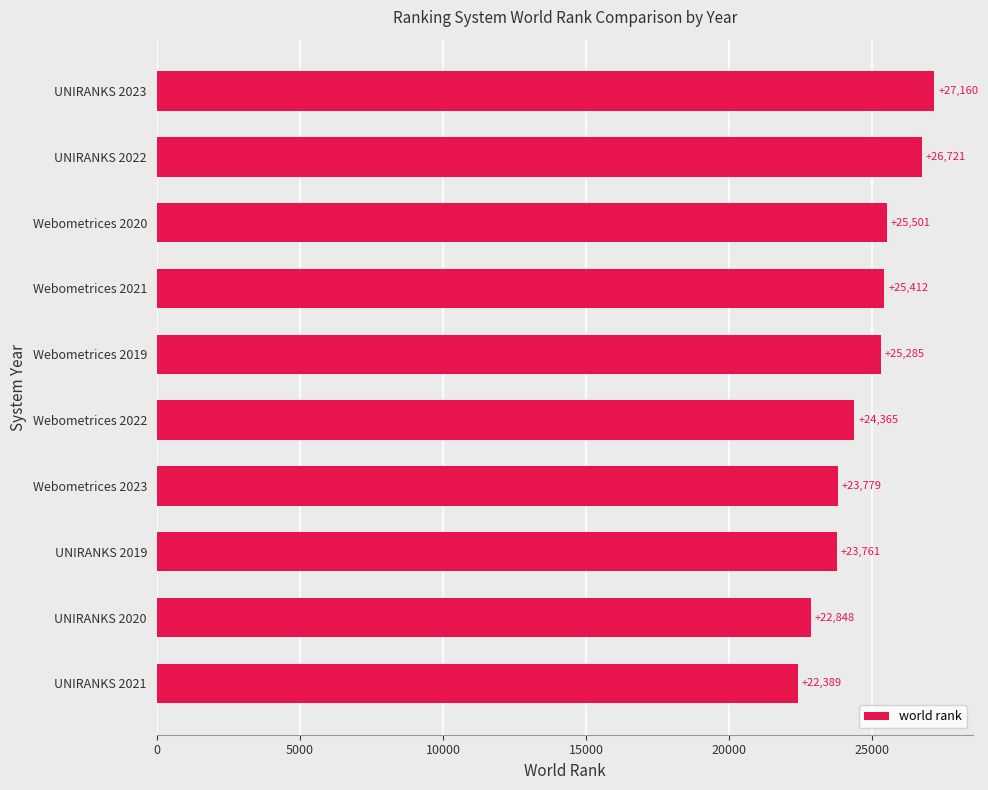

How many values are below 25285?

5